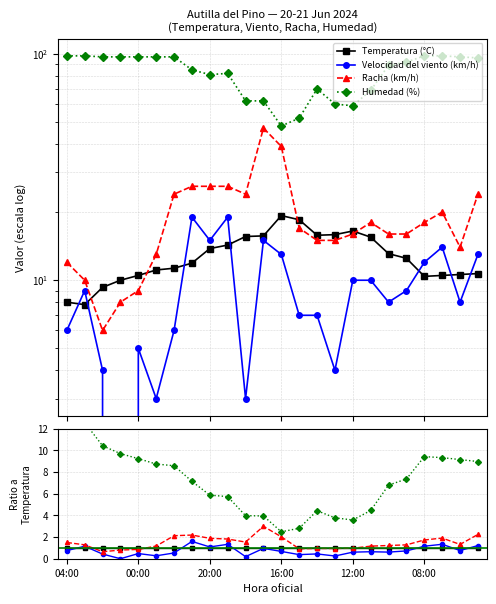

Is the value of Temperatura (°C) at 17 greater than the value of Racha (km/h) at 14?

Yes